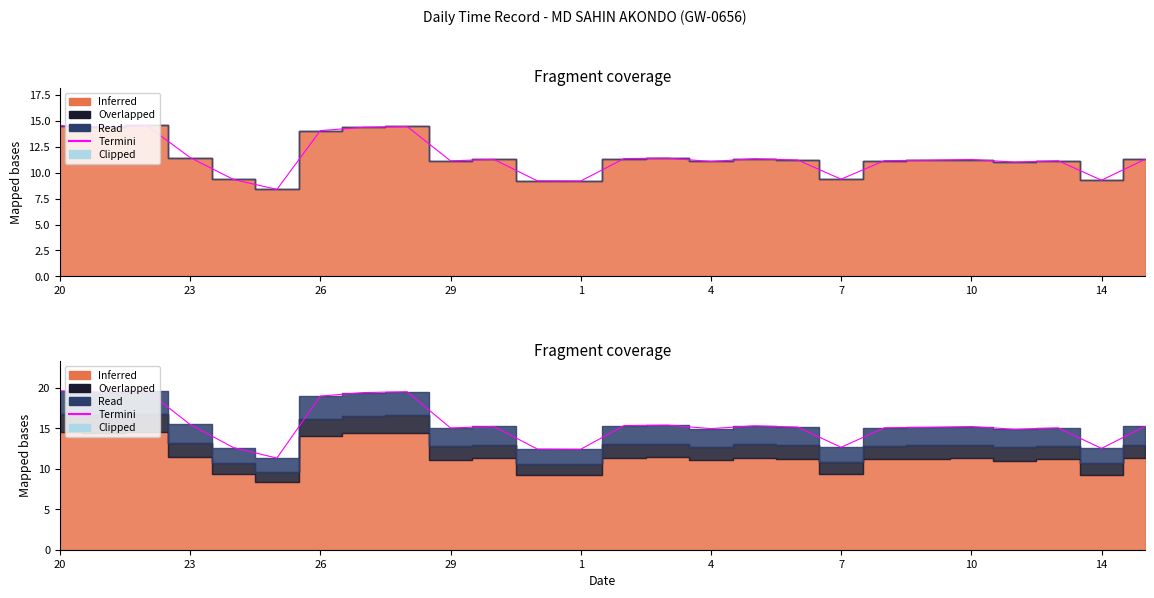

True or false: there are more than 0 points higher than both neighbors.

True